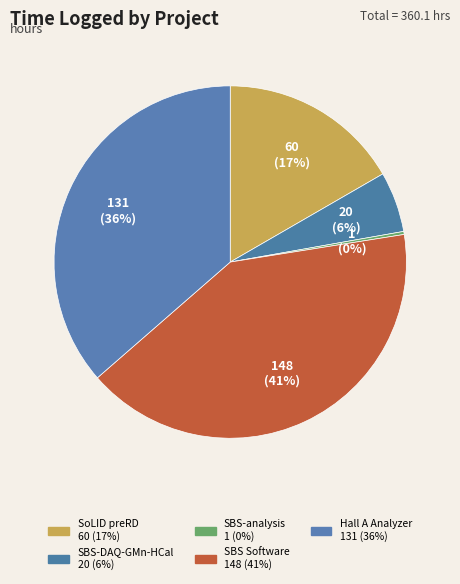

How many segments does this pie chart have?

5